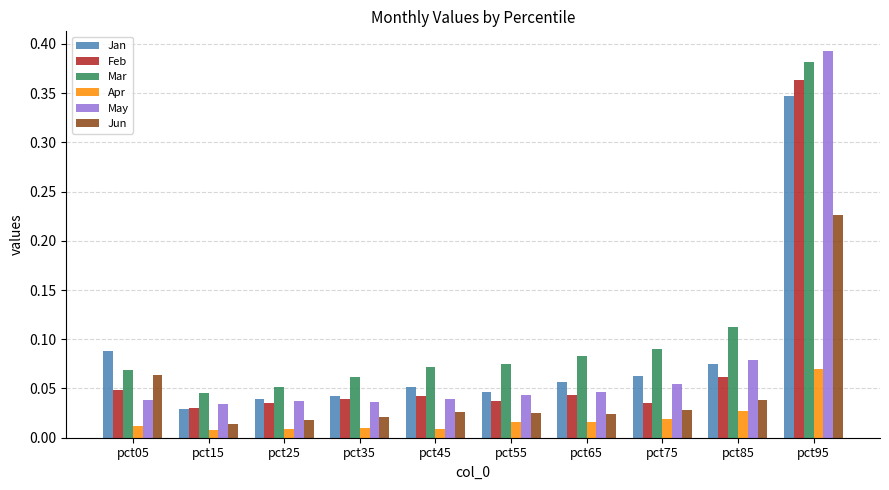

What are all the series names shown in the legend?

Jan, Feb, Mar, Apr, May, Jun